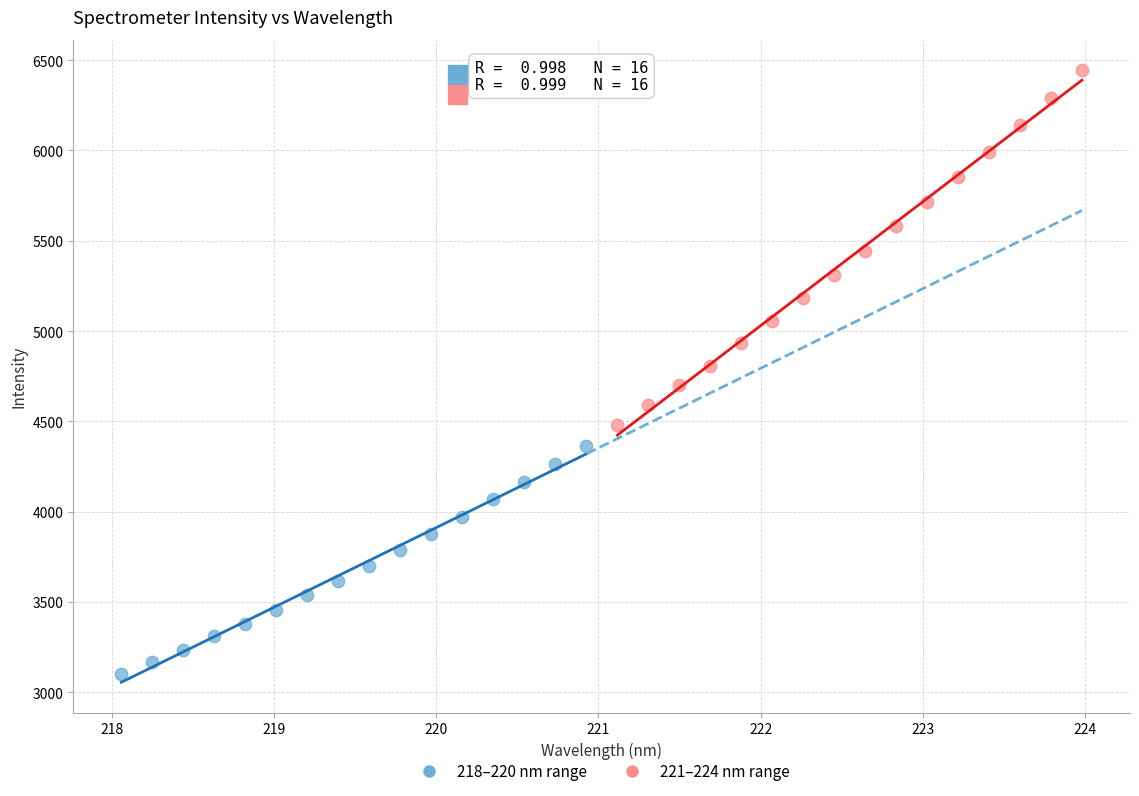

Which series reaches the maximum Y coordinate?

221–224 nm range